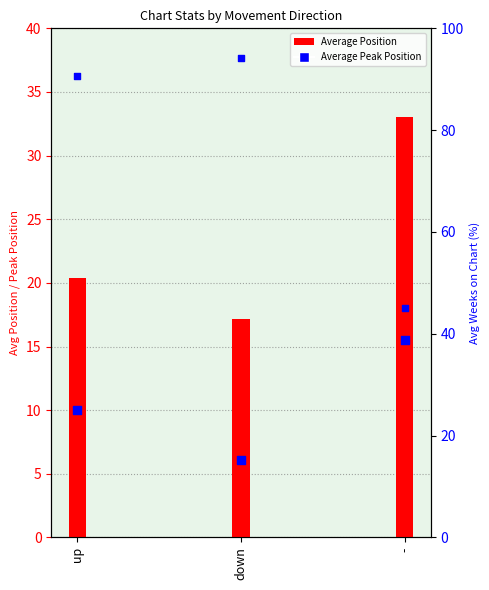

At how many categories does at least one series exceed 15?

3